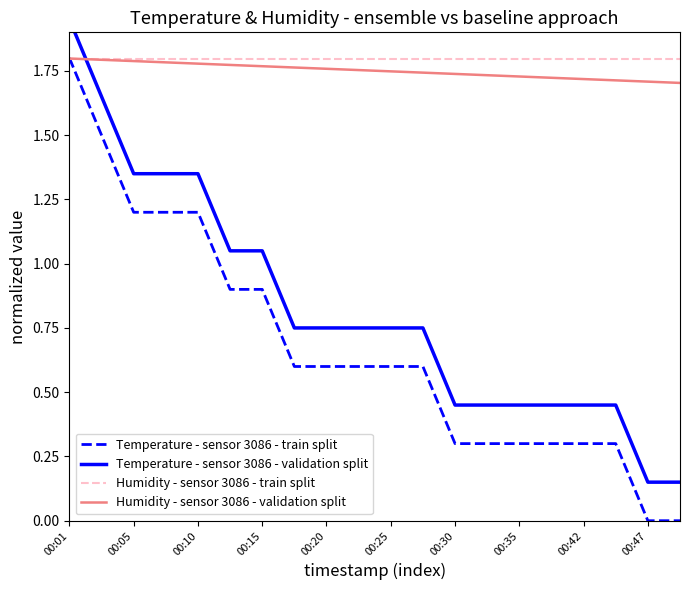

How many lines are shown in the chart?

4